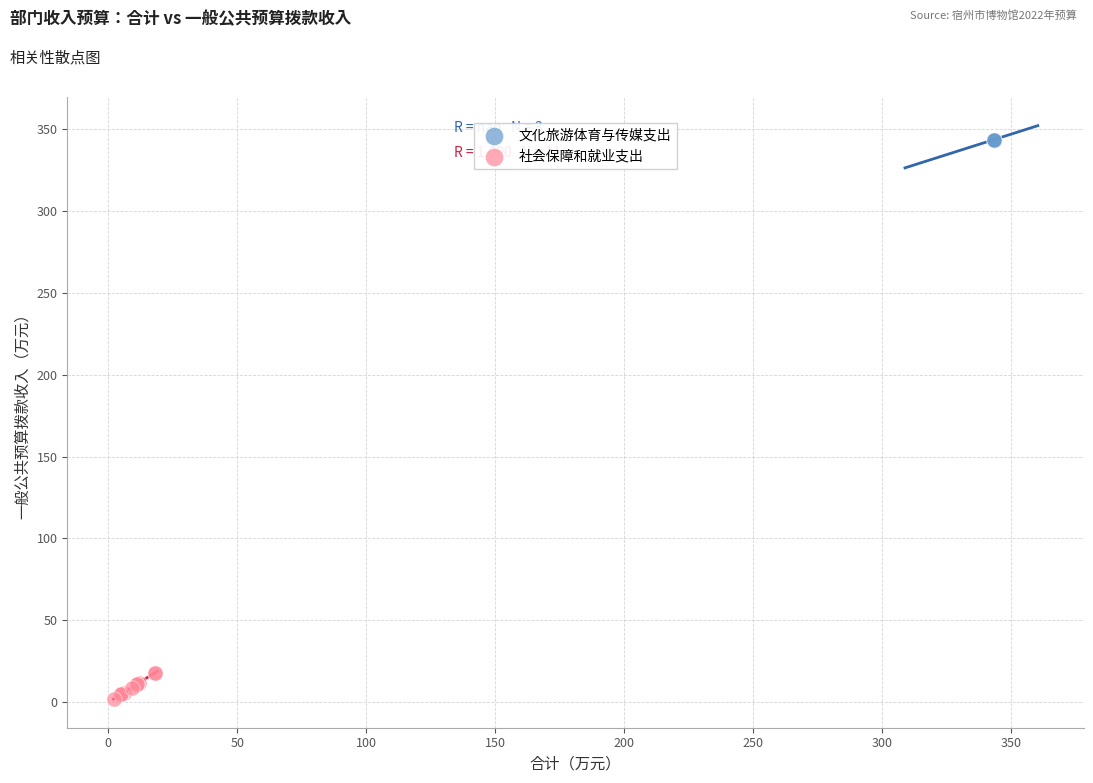

Which series contains the lowest Y value?

社会保障和就业支出